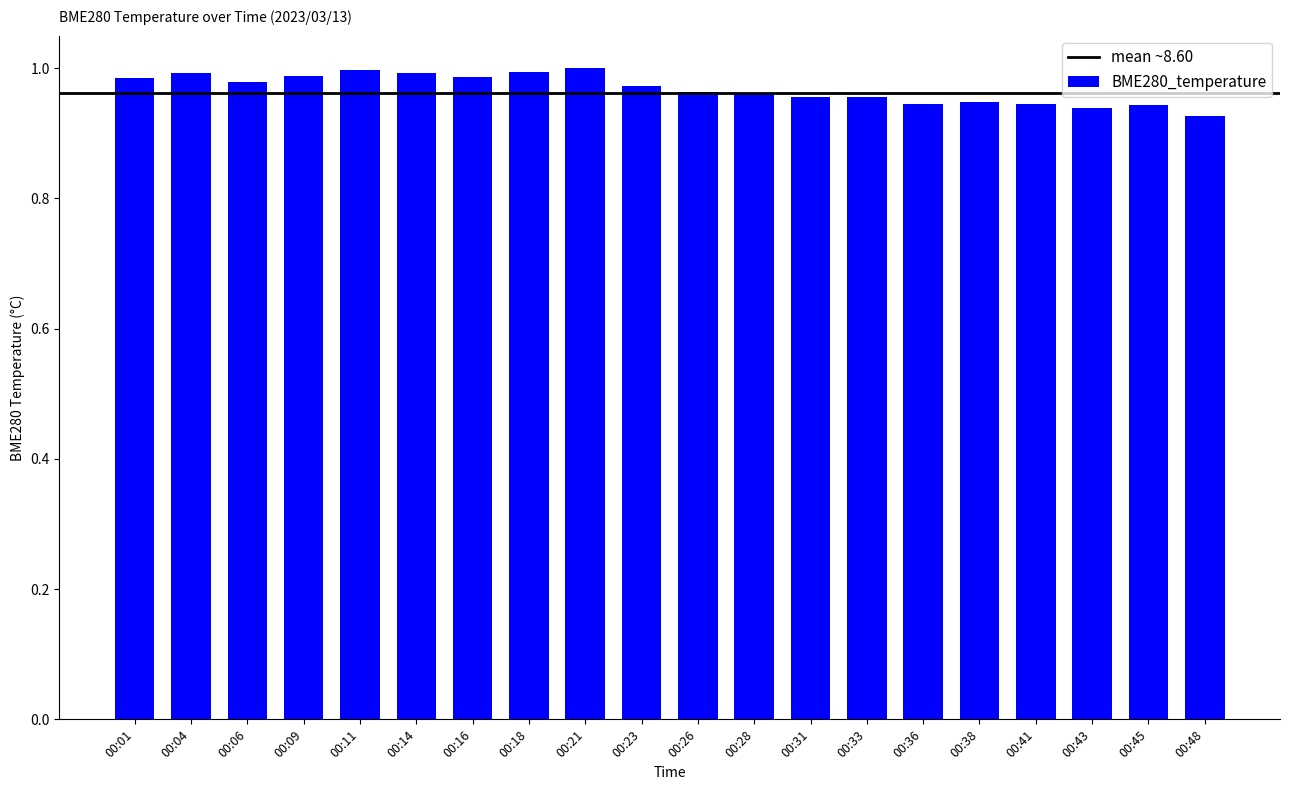

Is it true that the value at 00:14 is 1.0?

True